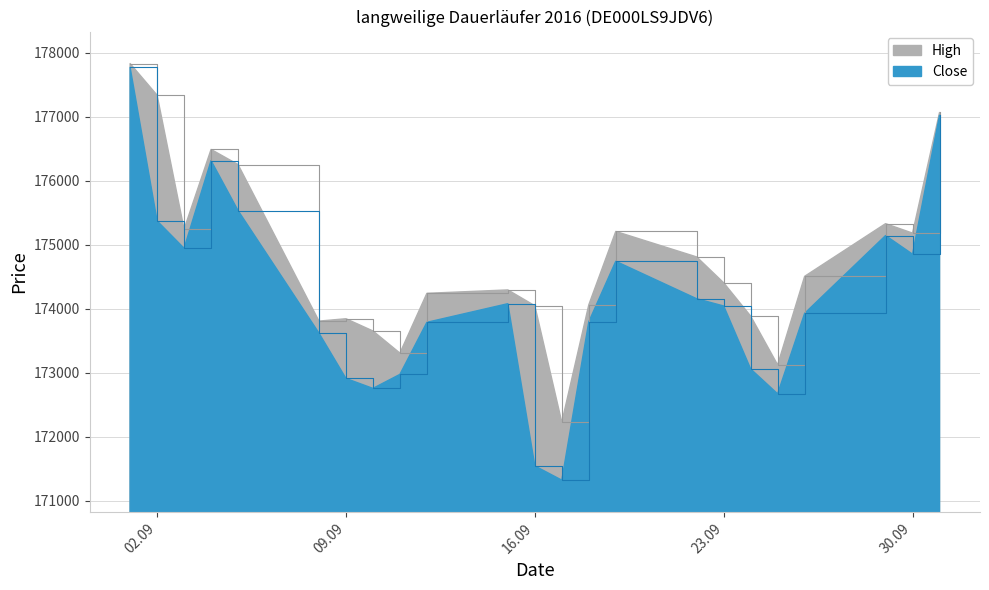

Is it true that Close equals 301487 at 24.09.2025?

False